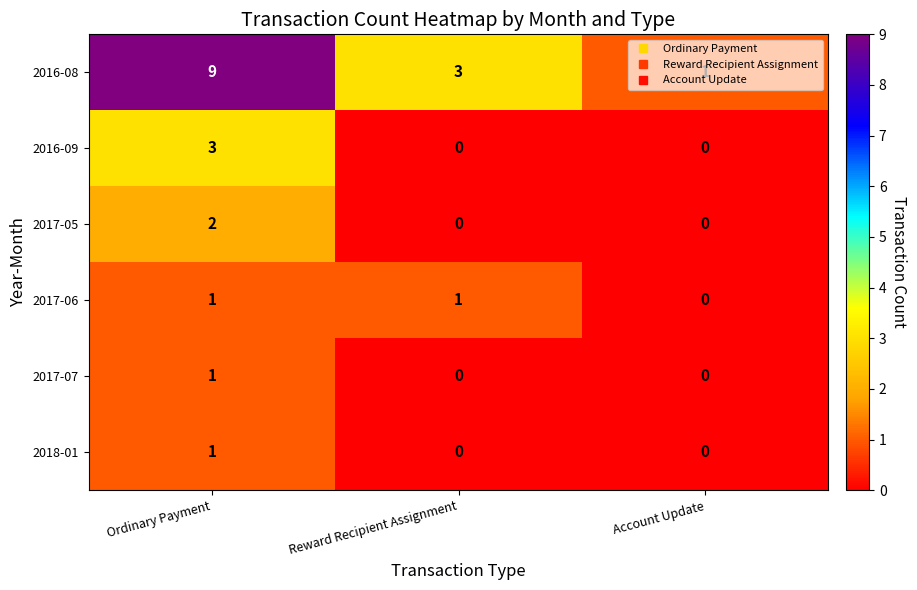

Which label corresponds to the largest value in the chart?

Ordinary Payment